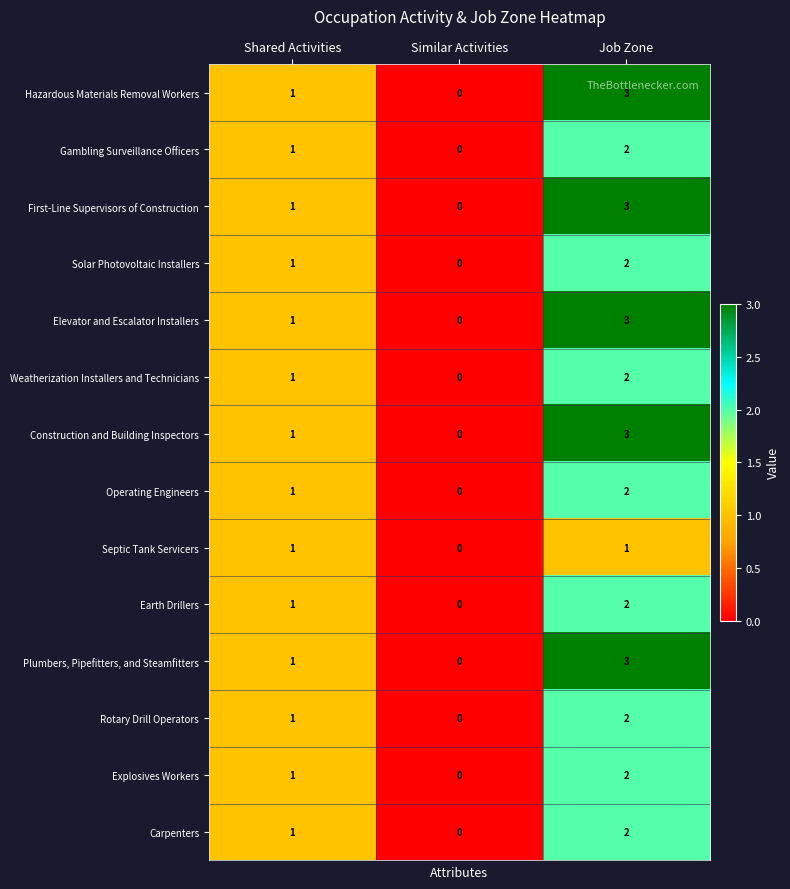

Rank the categories by Operating Engineers value from lowest to highest.

Similar Activities, Shared Activities, Job Zone